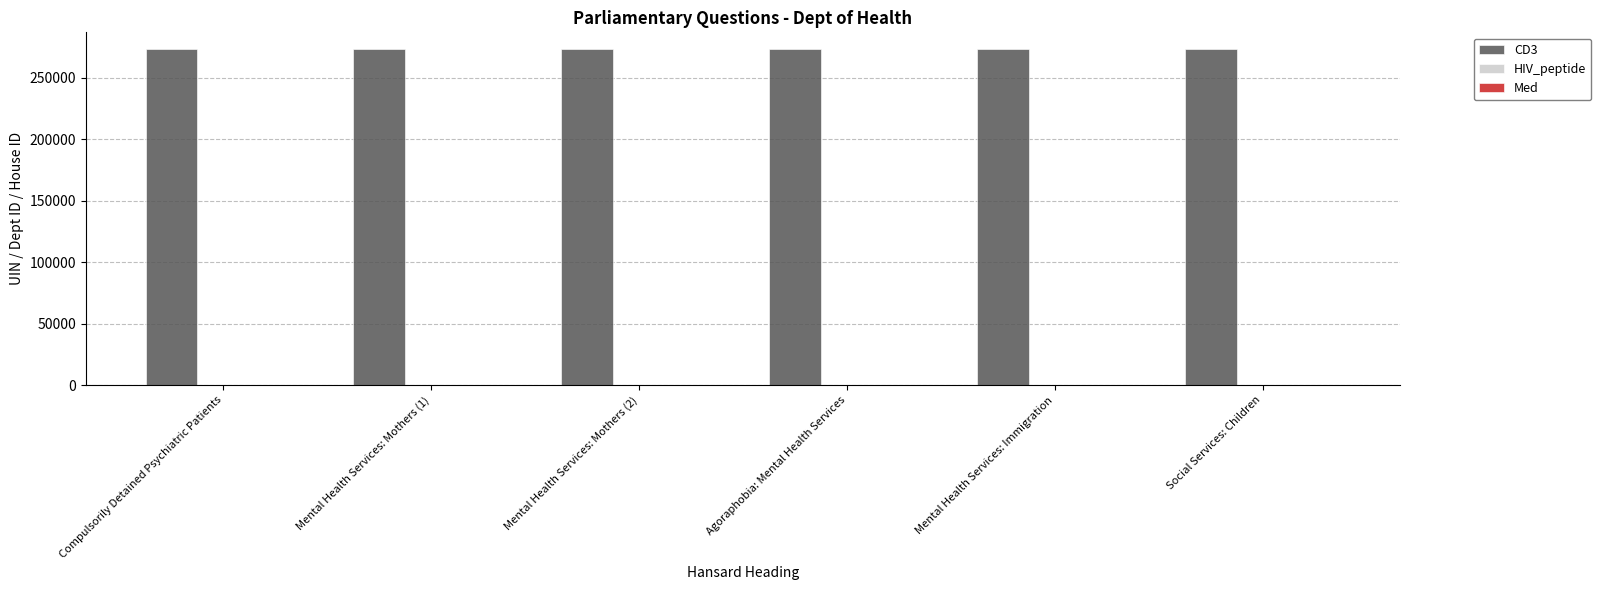

Which series has the largest total across all categories?

CD3